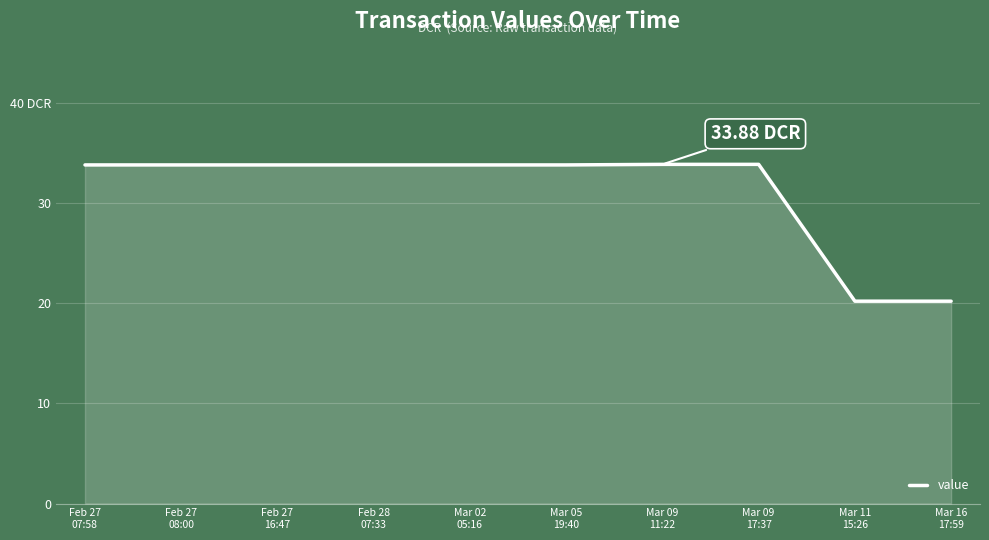

Does the chart have visible grid lines?

Yes